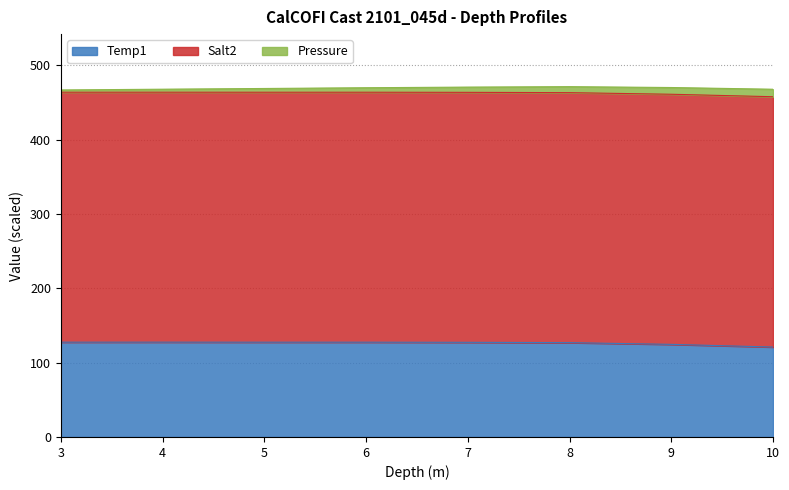

What is the lowest value of the Temp1 series?

121.0